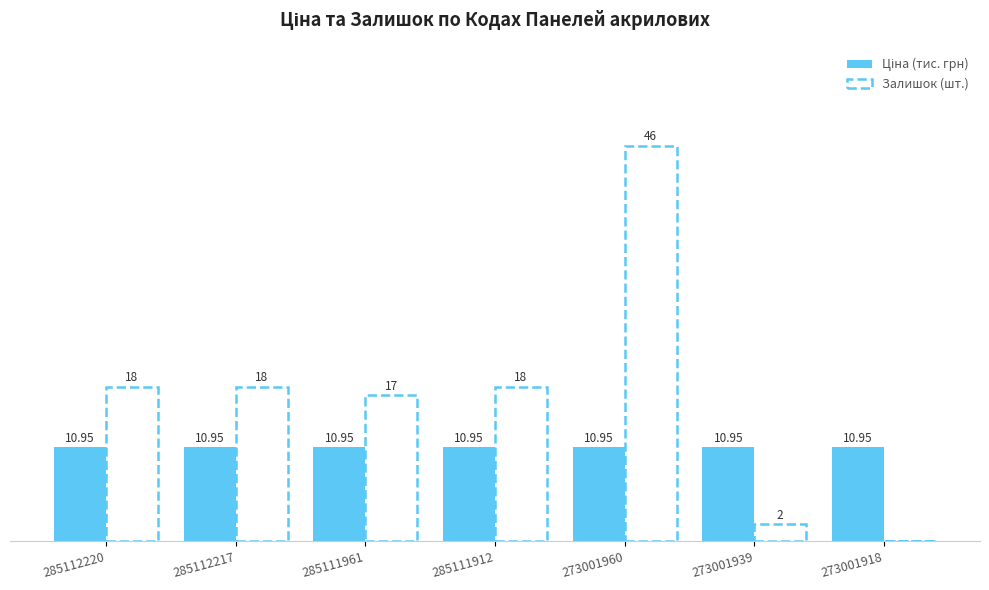

Between 285112220 and 273001918, which series saw the biggest shift?

Залишок (шт.)